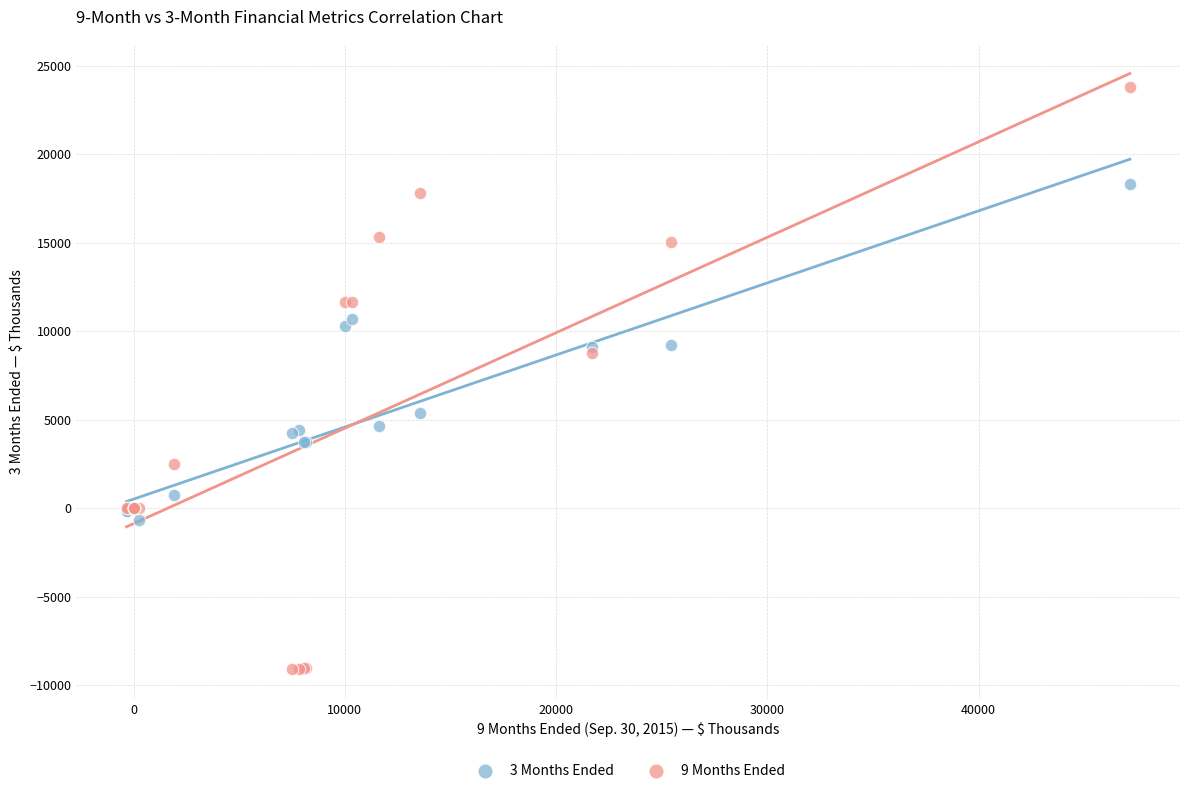

Which series reaches the minimum Y coordinate?

9 Months Ended